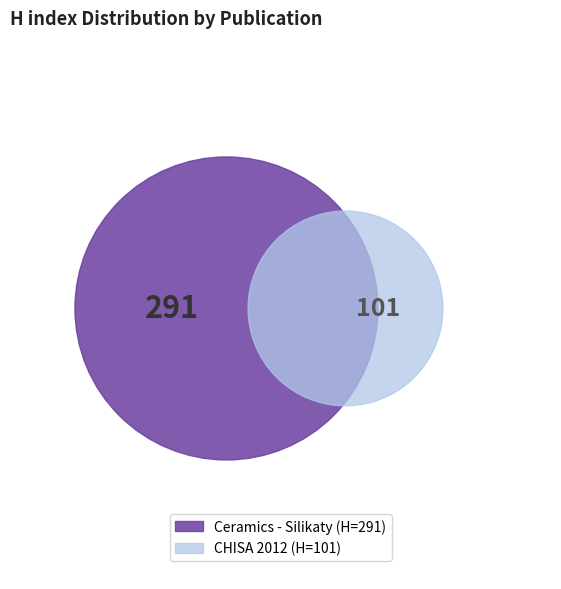

Which category accounts for the majority?

Ceramics - Silikaty